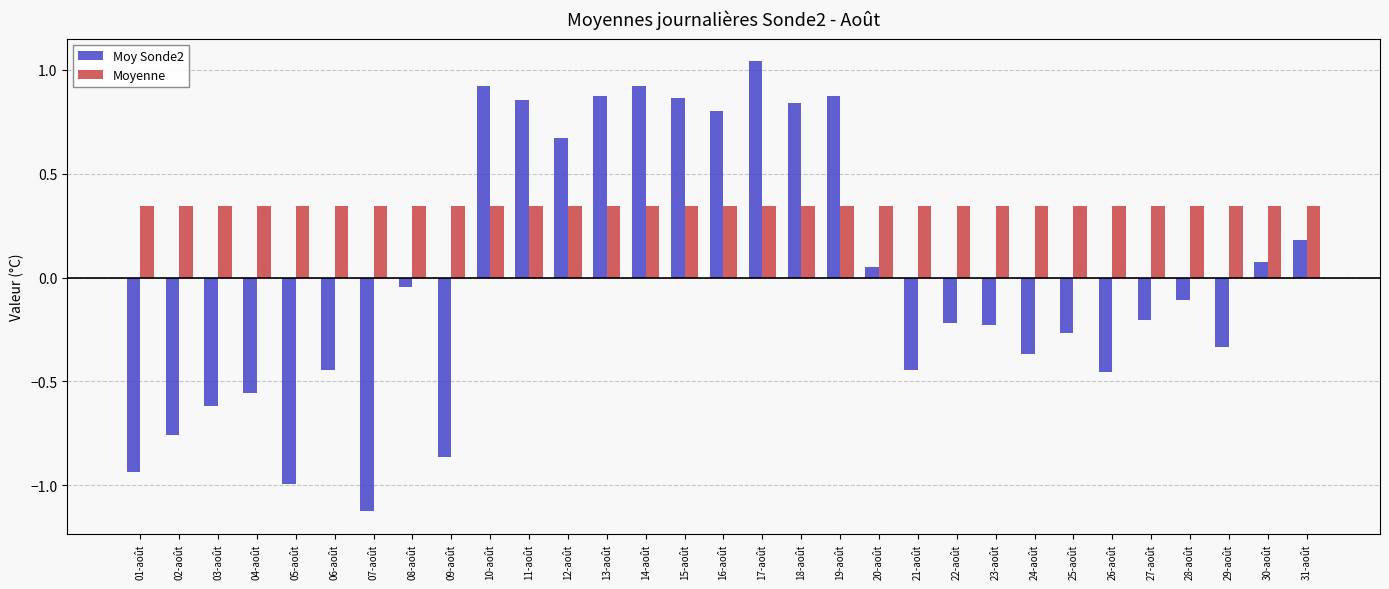

Which series has the largest total across all categories?

Moyenne